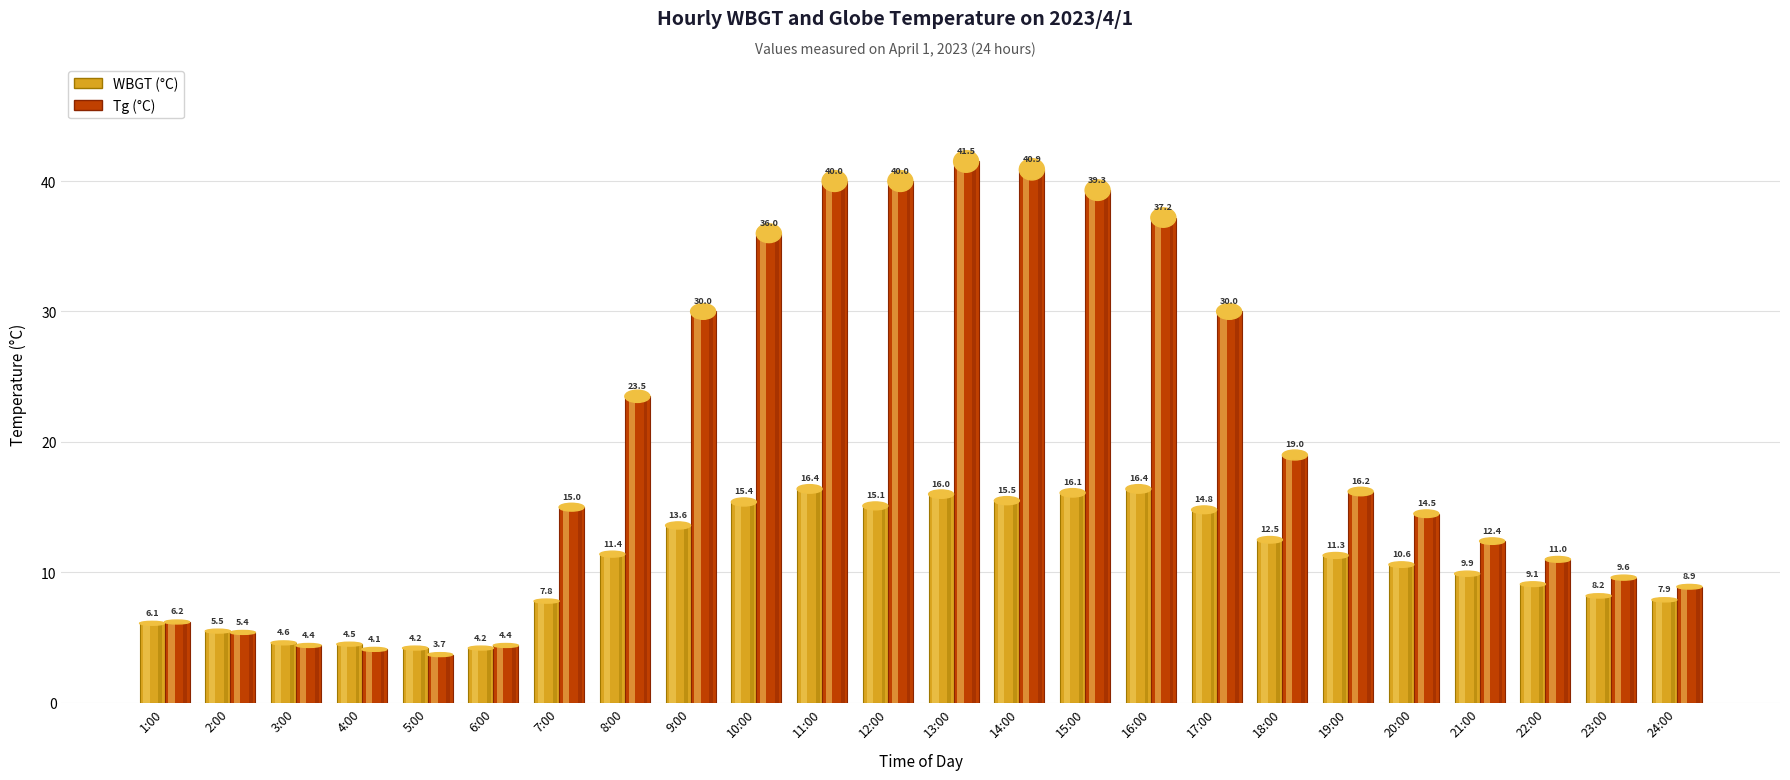

Reading left to right, extract all data points from this chart.

WBGT: 1:00=6.1	2:00=5.5	3:00=4.6	4:00=4.5	5:00=4.2	6:00=4.2	7:00=7.8	8:00=11.4	9:00=13.6	10:00=15.4	11:00=16.4	12:00=15.1	13:00=16.0	14:00=15.5	15:00=16.1	16:00=16.4	17:00=14.8	18:00=12.5	19:00=11.3	20:00=10.6	21:00=9.9	22:00=9.1	23:00=8.2	24:00=7.9
Tg: 1:00=6.2	2:00=5.4	3:00=4.4	4:00=4.1	5:00=3.7	6:00=4.4	7:00=15.0	8:00=23.5	9:00=30.0	10:00=36.0	11:00=40.0	12:00=40.0	13:00=41.5	14:00=40.9	15:00=39.3	16:00=37.2	17:00=30.0	18:00=19.0	19:00=16.2	20:00=14.5	21:00=12.4	22:00=11.0	23:00=9.6	24:00=8.9